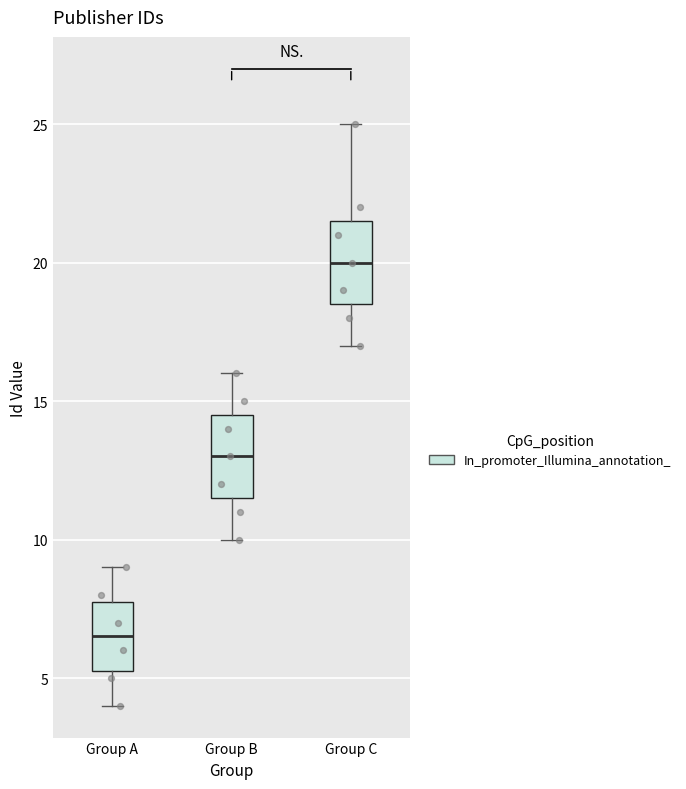

Where does the upper whisker of the box for Group B end on the y-axis? The values are not printed on the chart, so give them approximately, as read against the axis.

16.0